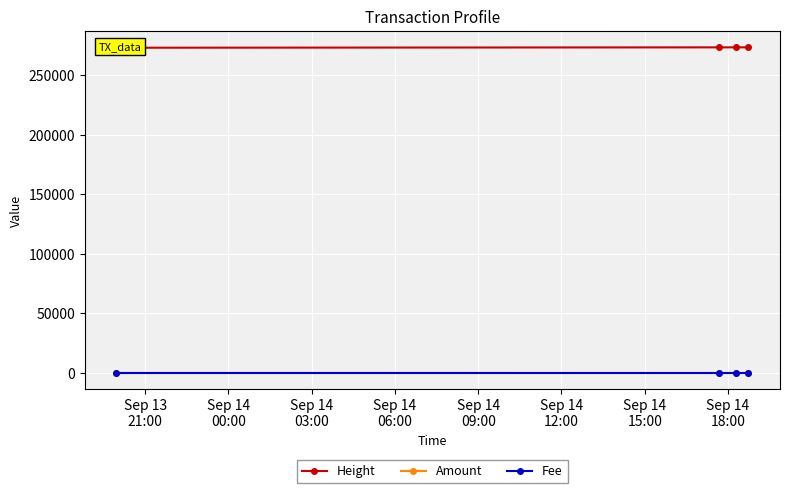

Is it true that Height equals 273475 at Sep 14
03:00?

True